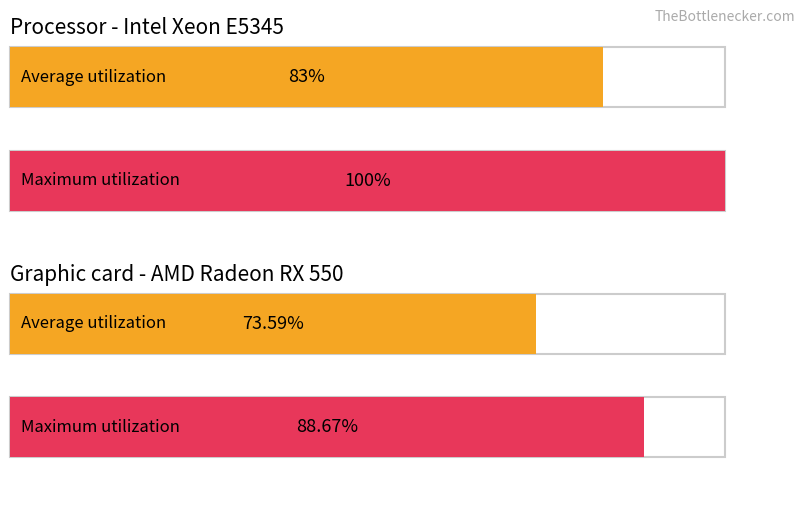

What is the lowest value of the Average utilization series?

73.6